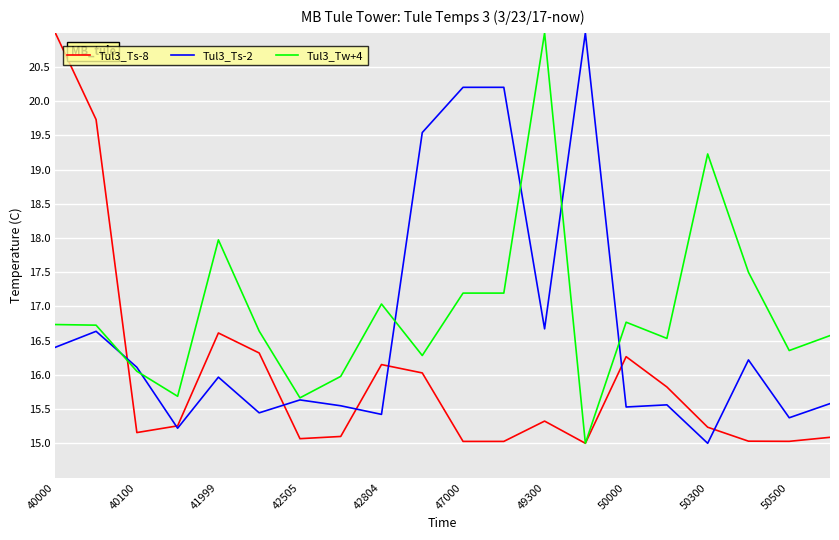

What is the maximum value for Tul3_Ts-2?

21.0